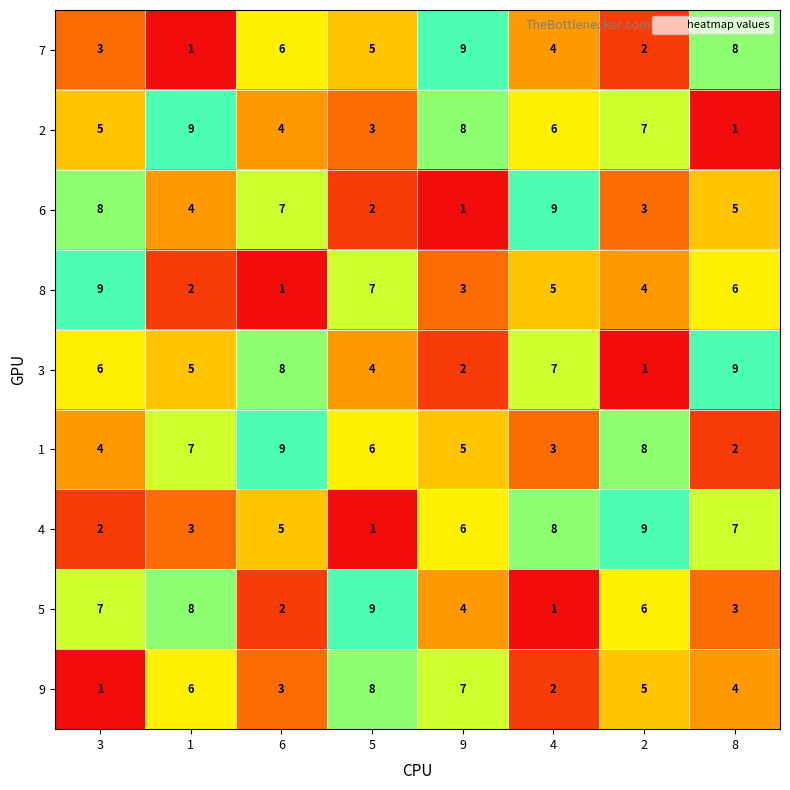

At how many categories does at least one series exceed 3?

8